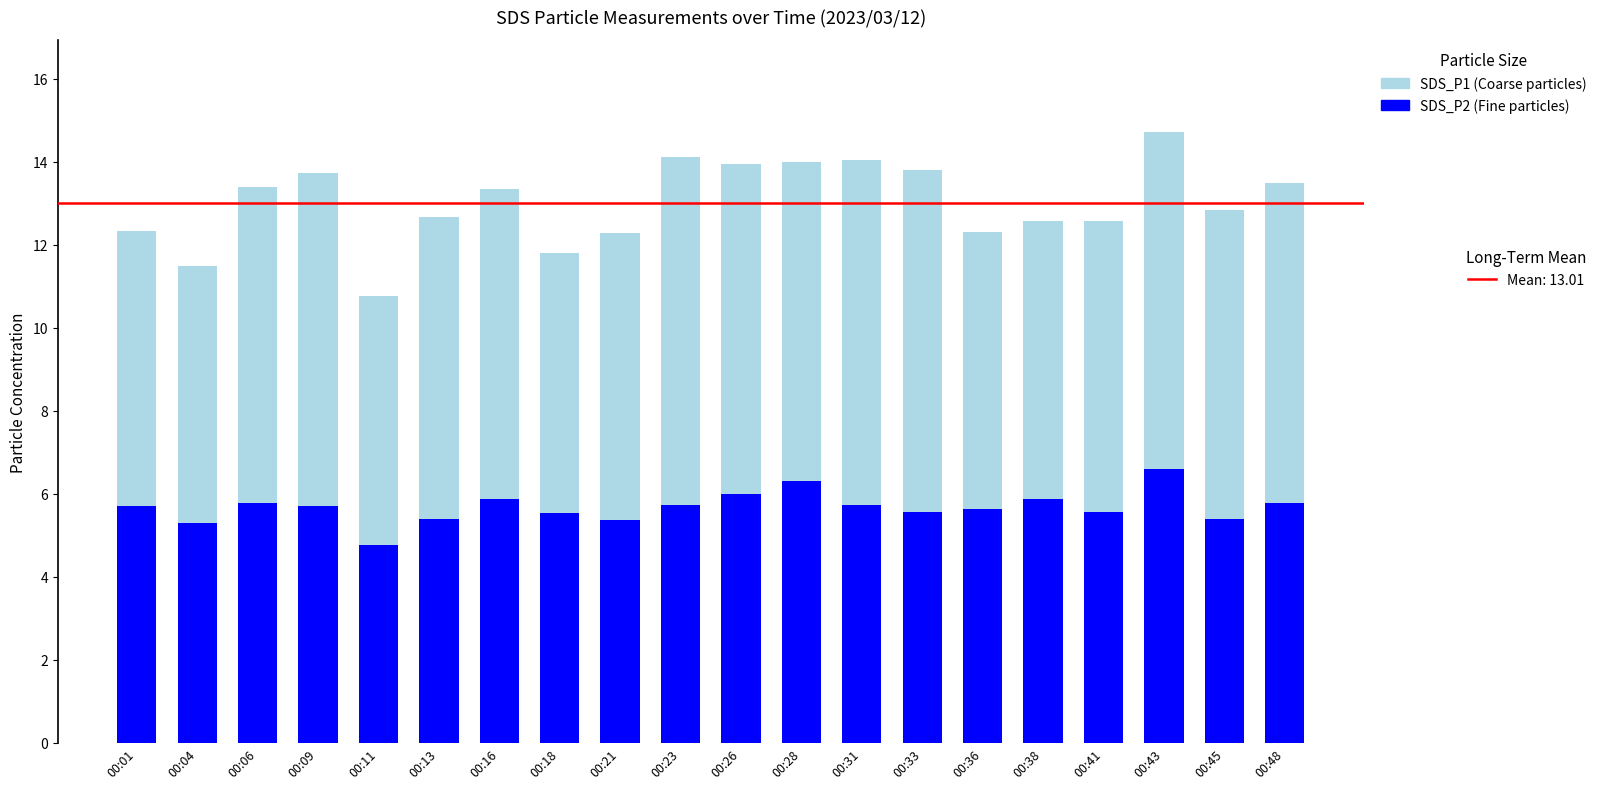

What is the total value across all series at 00:38?

12.6